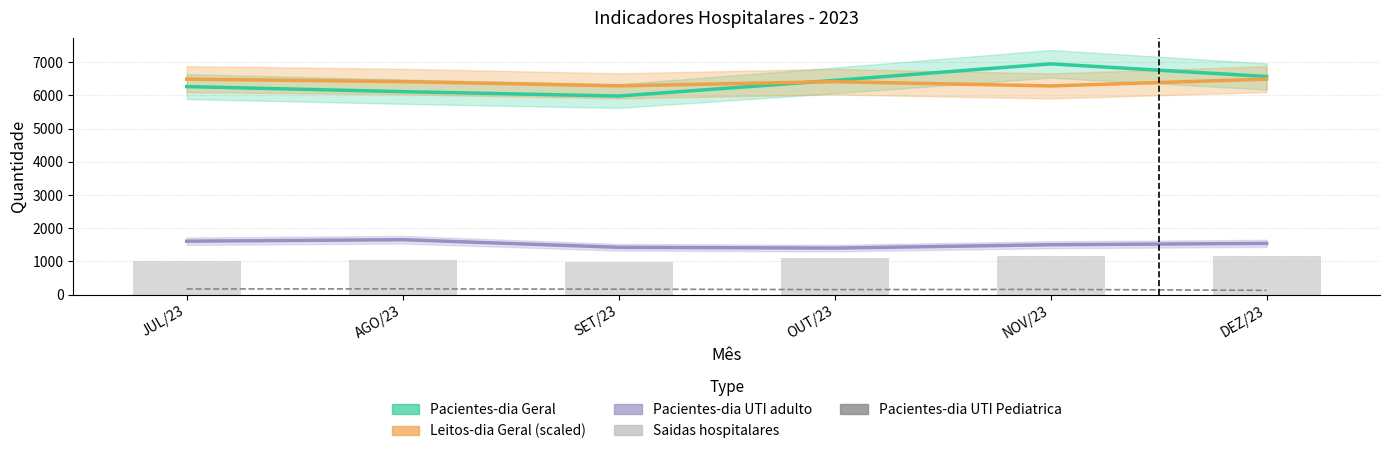

At which category is the sum across all series the highest?

NOV/23